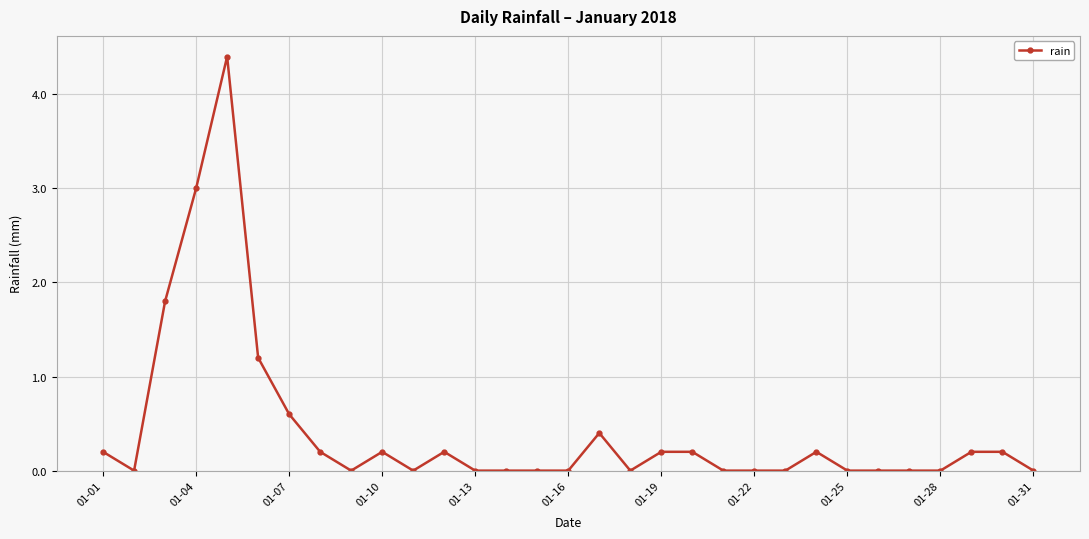

True or false: the data has more than 1 interior local peaks.

True